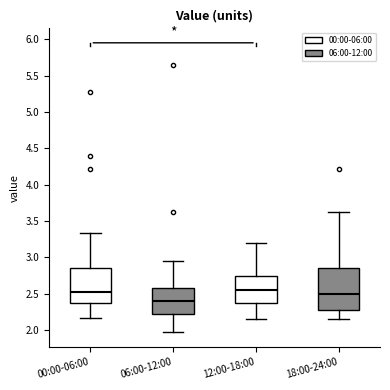

Reading left to right, read every box against the y-axis: the position of its median line, the range the box covers, and the ends of its whiskers. The values are not printed on the chart, so give them approximately, as read against the axis.

00:00-06:00: median 2.55, box 2.40 to 2.85, whiskers 2.15 to 3.35
06:00-12:00: median 2.40, box 2.25 to 2.60, whiskers 1.95 to 2.95
12:00-18:00: median 2.55, box 2.40 to 2.75, whiskers 2.15 to 3.20
18:00-24:00: median 2.50, box 2.30 to 2.85, whiskers 2.15 to 3.65